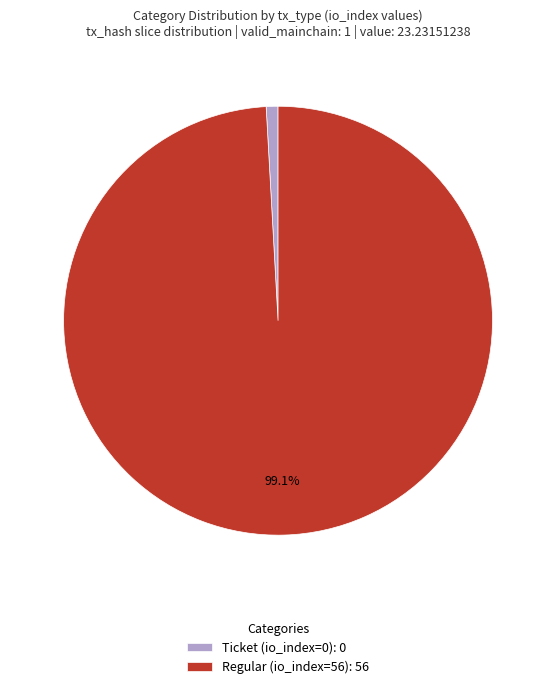

What percentage is NOT represented by Regular (io_index=56): 56?

0.9%